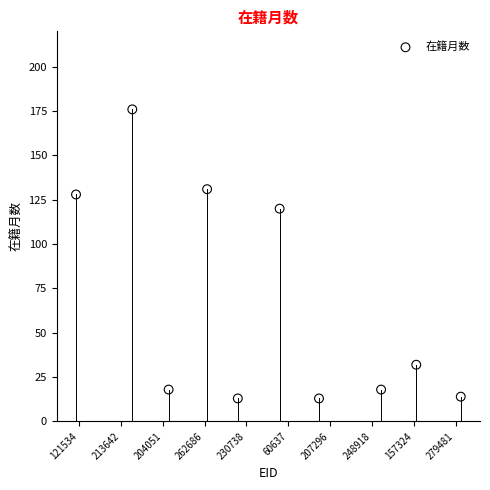

What Y value in the scatter plot is closest to 94?

120